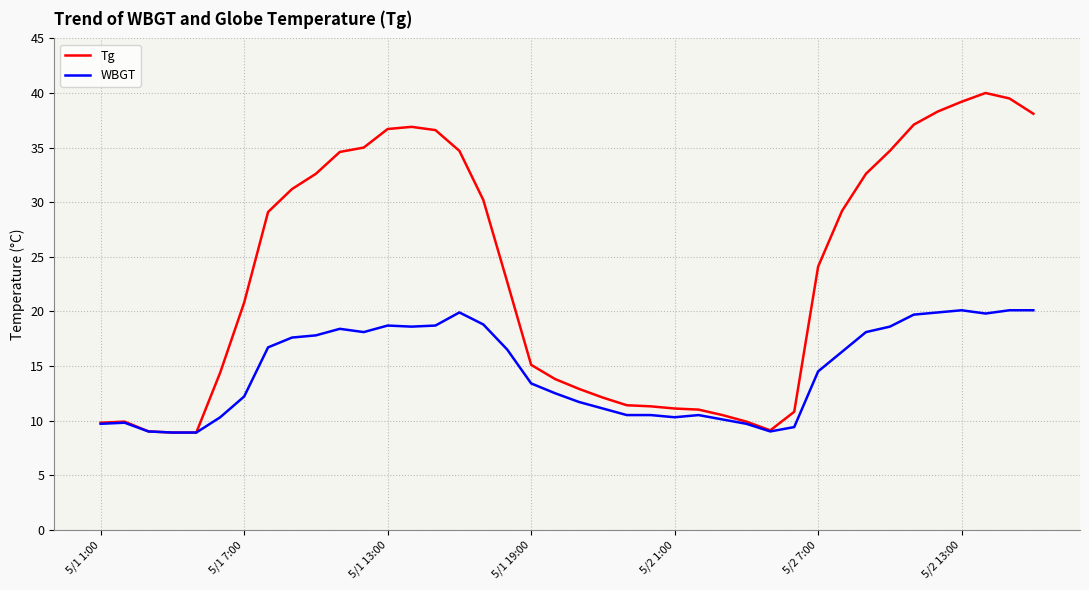

Which series has the largest total across all categories?

Tg